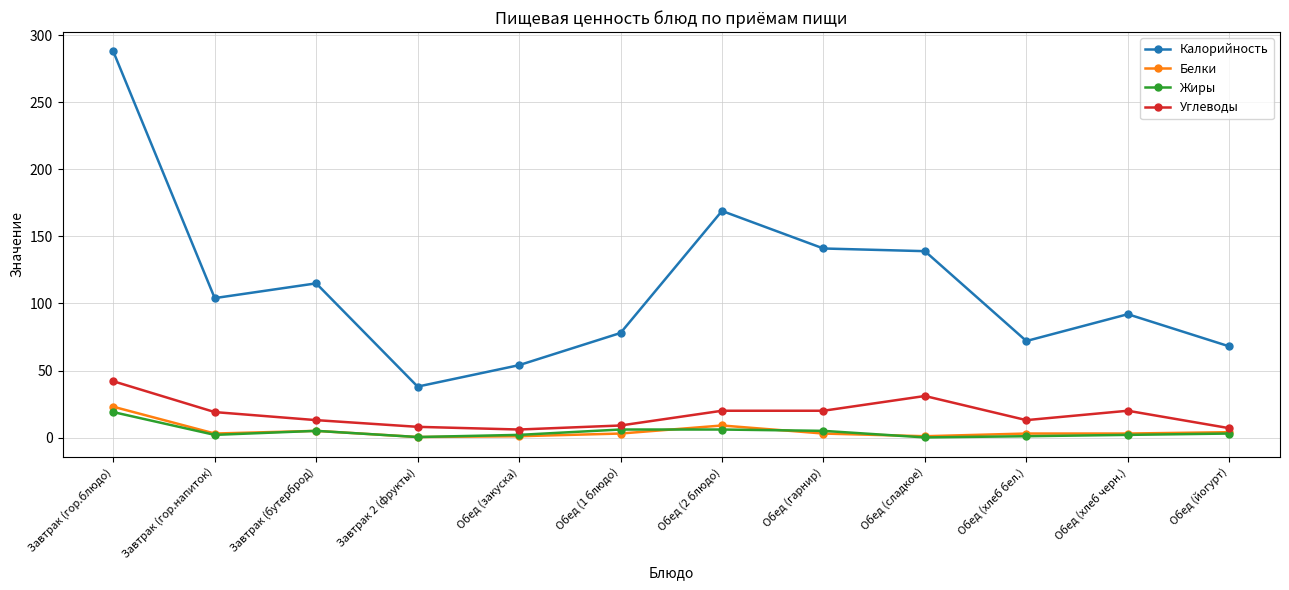

True or false: Белки has a value of 1.0 at Обед (закуска).

True